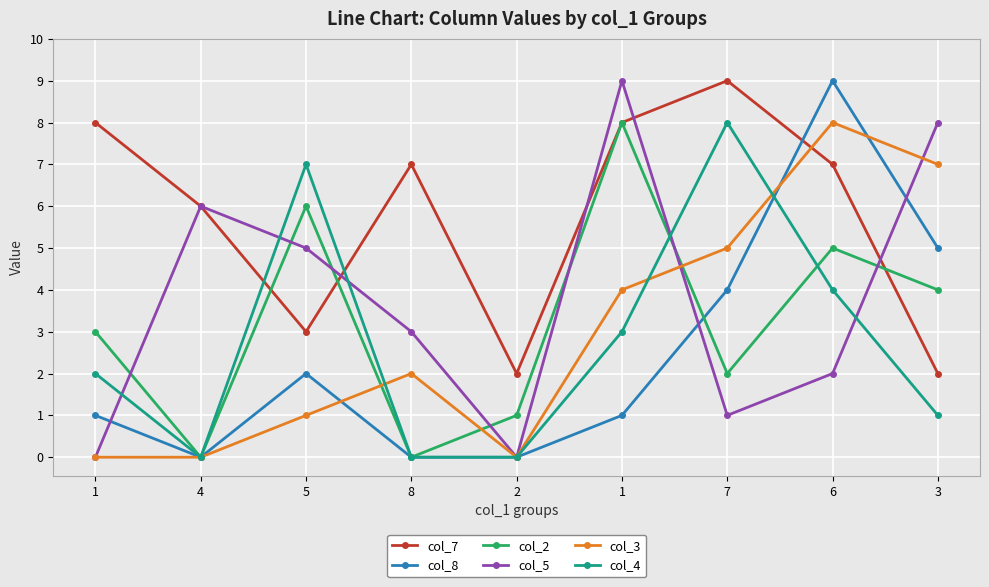

The value of col_2 at 1 is 8. True or false?

True